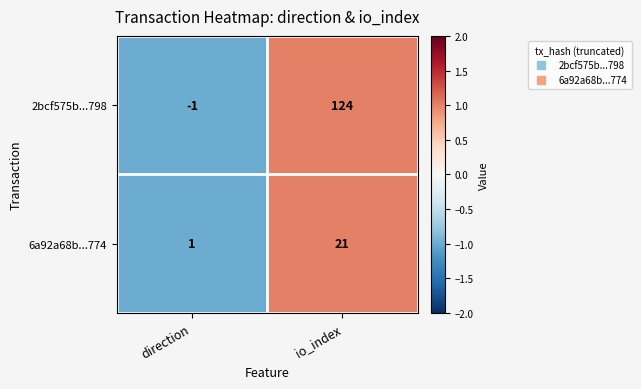

List the labels in order of 2bcf575b...798 value, smallest first.

direction, io_index